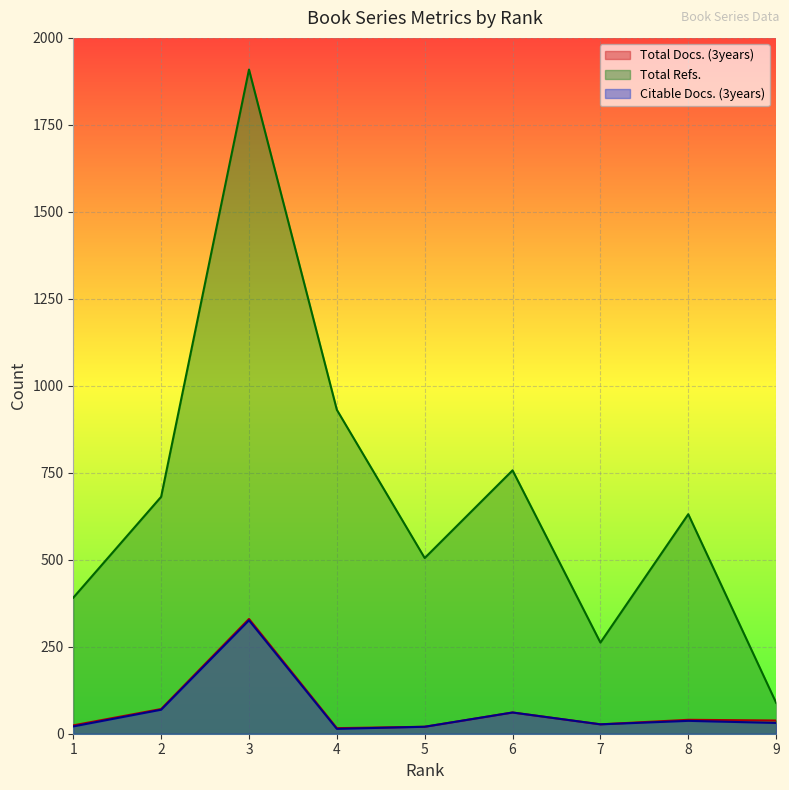

What is the total value across all series at 5?

545